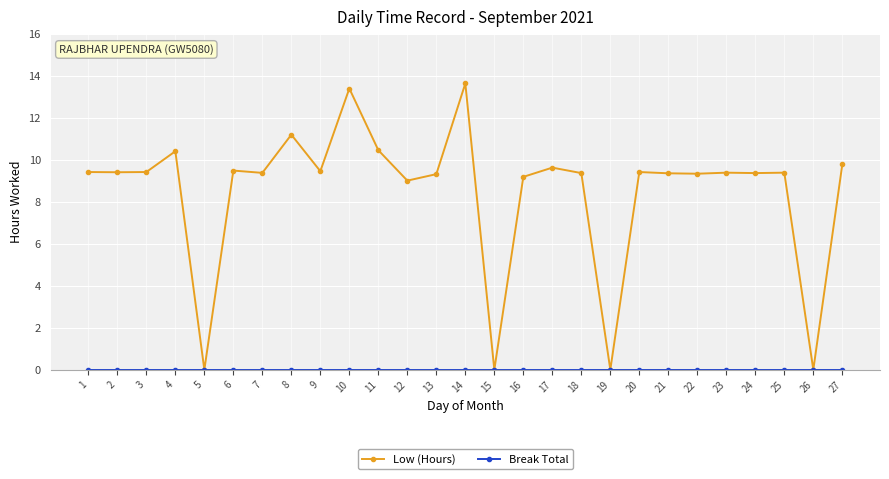

True or false: Low (Hours) has more than 0 interior local peaks.

True